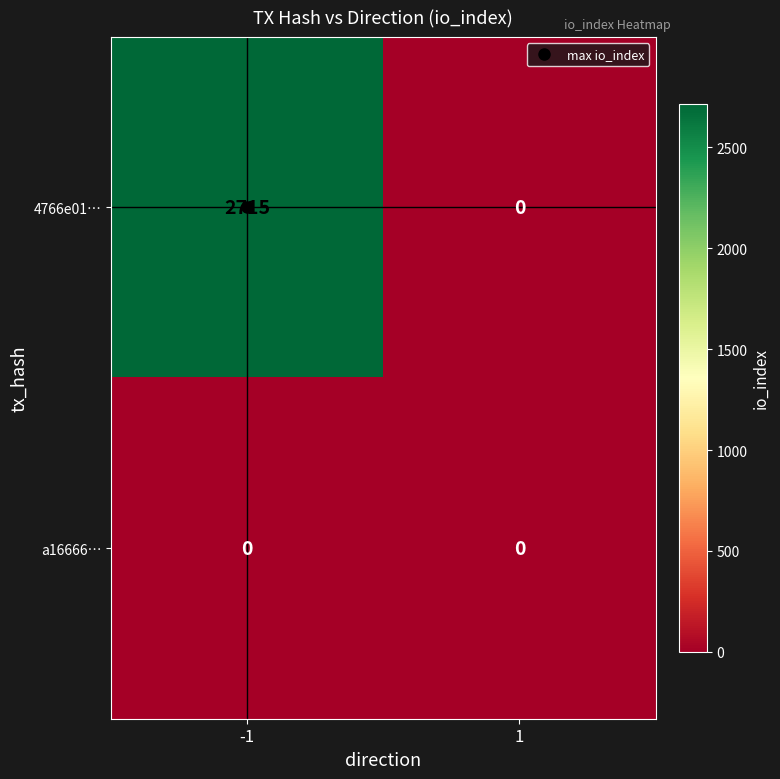

At which category is the sum across all series the highest?

-1